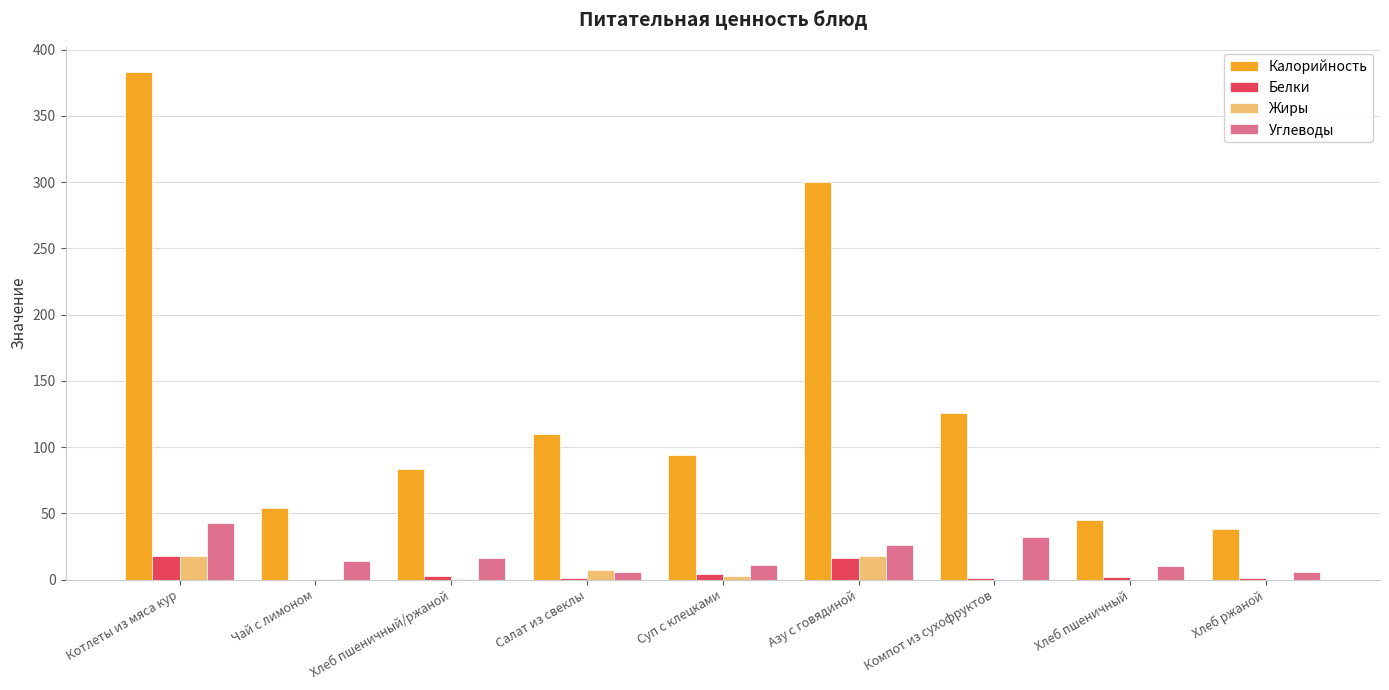

What is the spread (max minus min) of values at Суп с клецками?

91.0